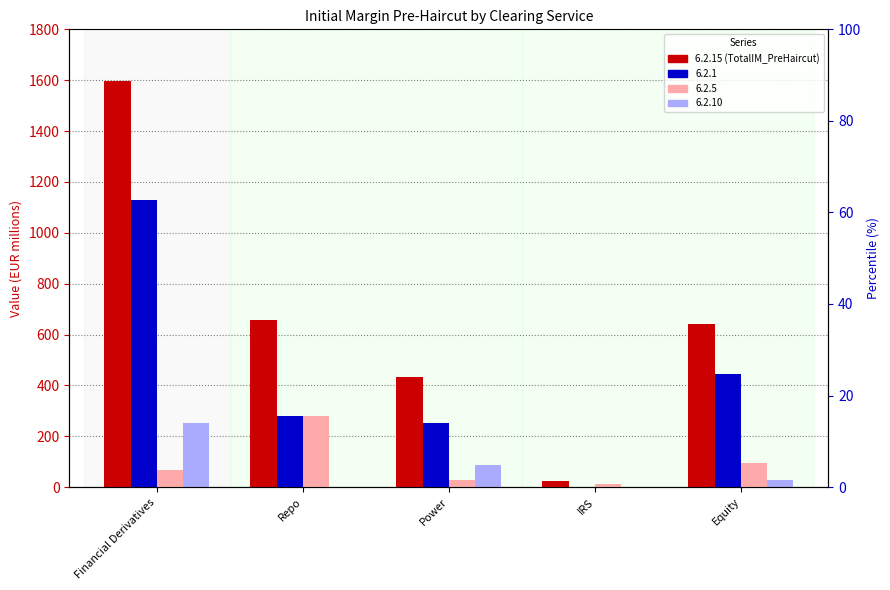

What is the value of the 2nd bar from the left?

658.4